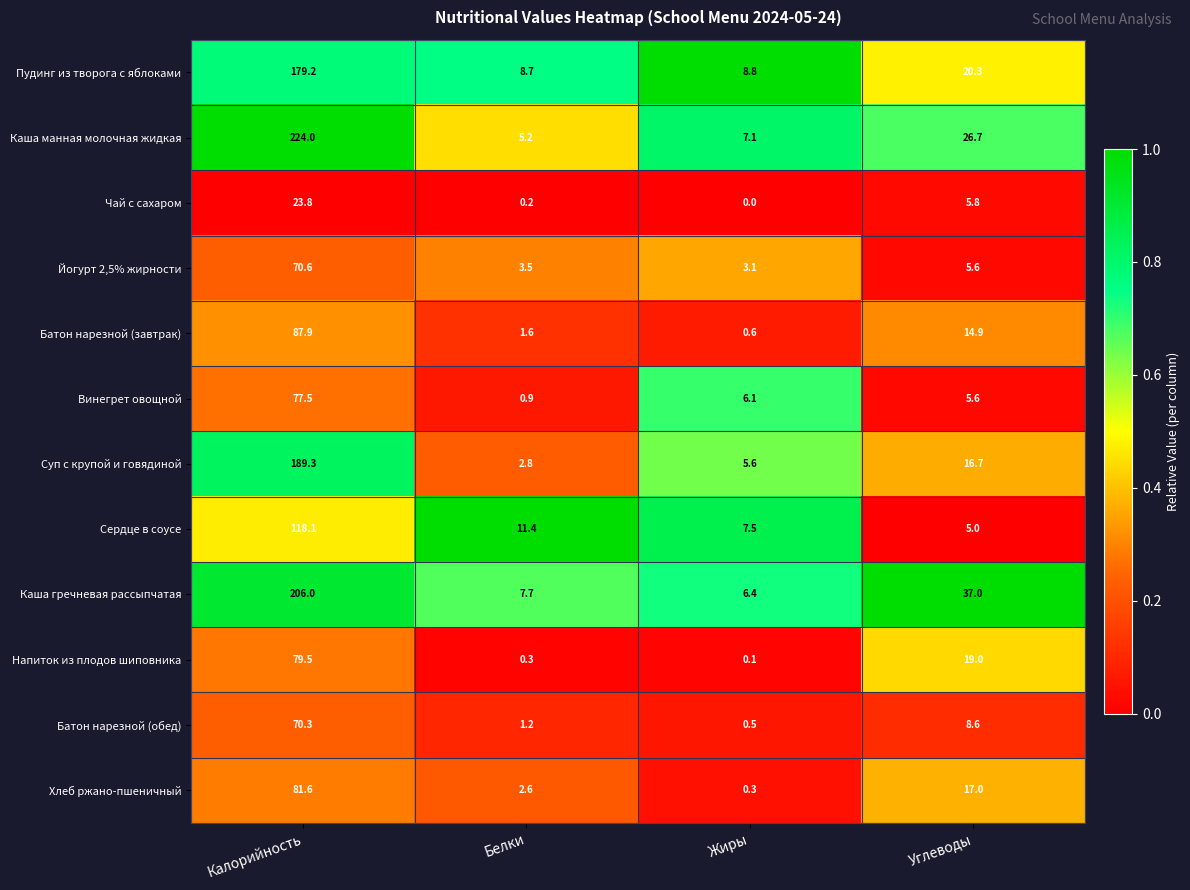

The Каша манная молочная жидкая series shows 26.7 at Углеводы. True or false?

True